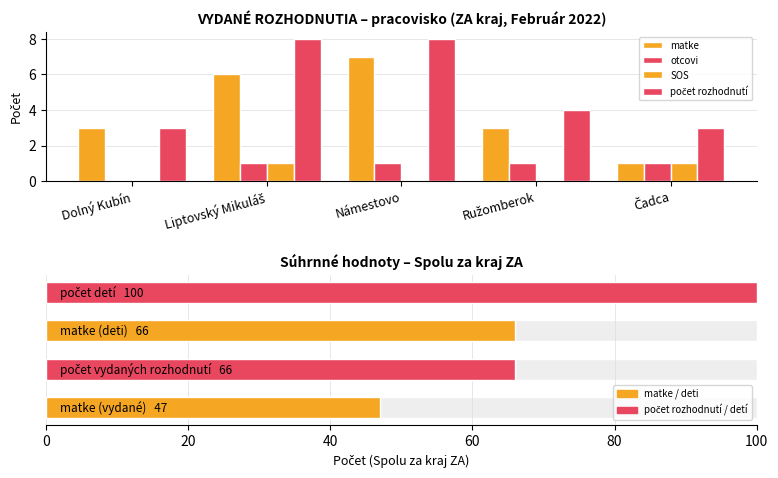

Which category has the highest value across all series?

Liptovský Mikuláš